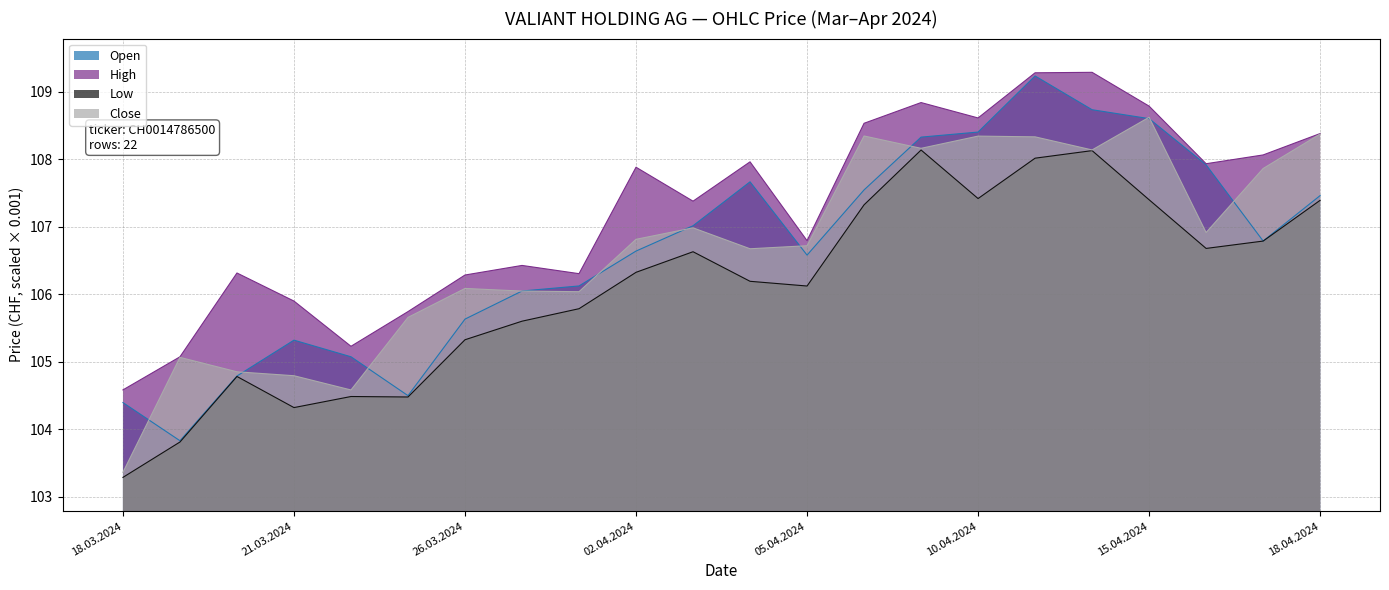

What is the difference between the highest and lowest values at 04.04.2024?

1.8